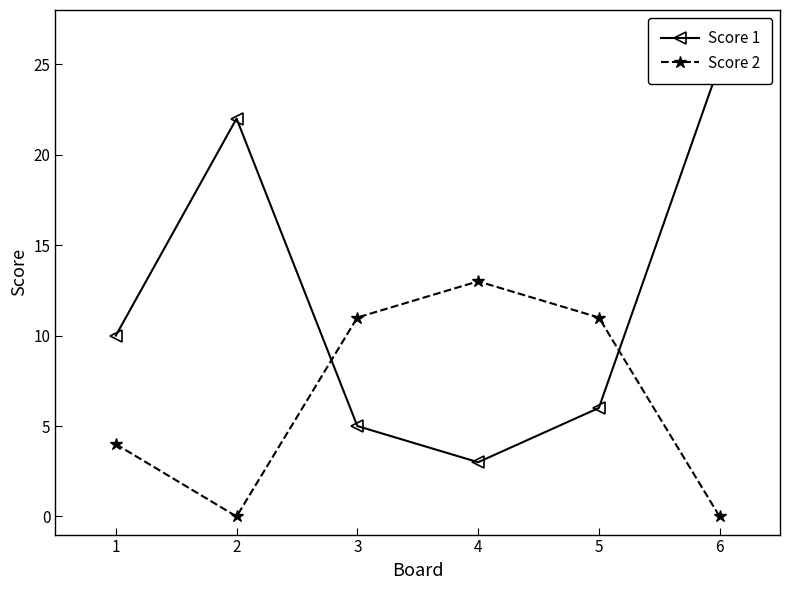

Where is the first local minimum for Score 1?

4